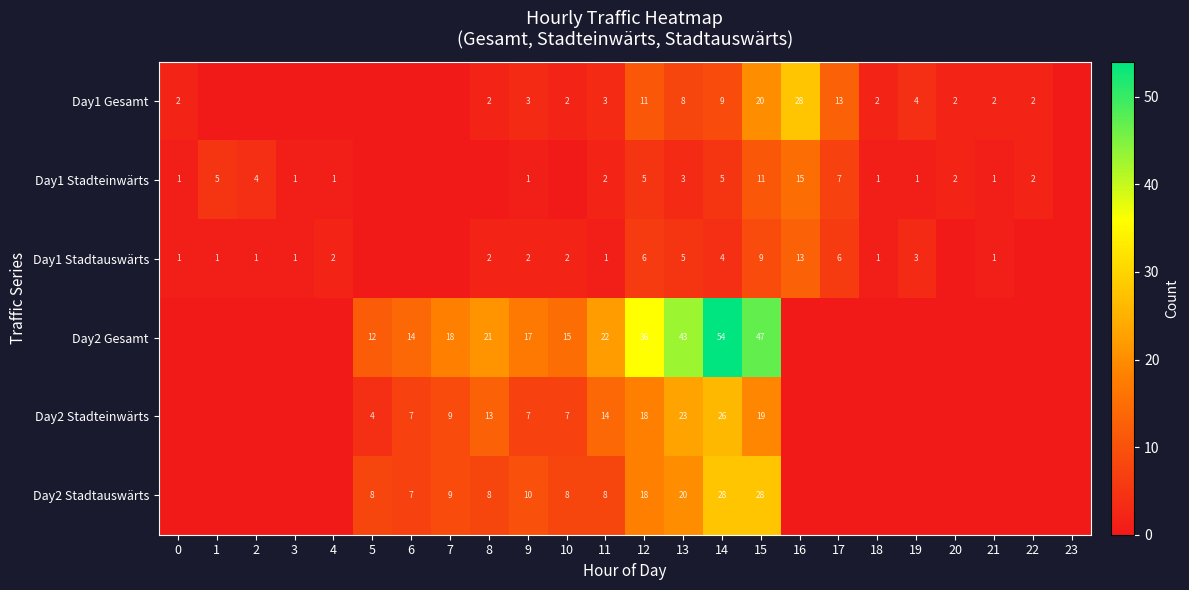

What is the total value across all series at 7?

36